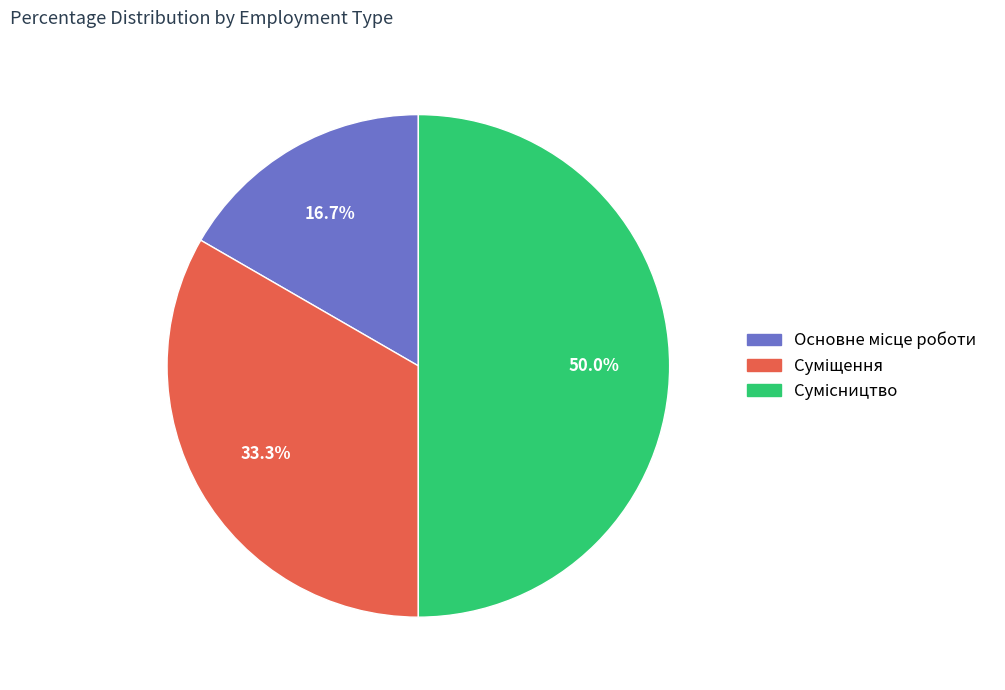

Count the number of slices in the pie.

3